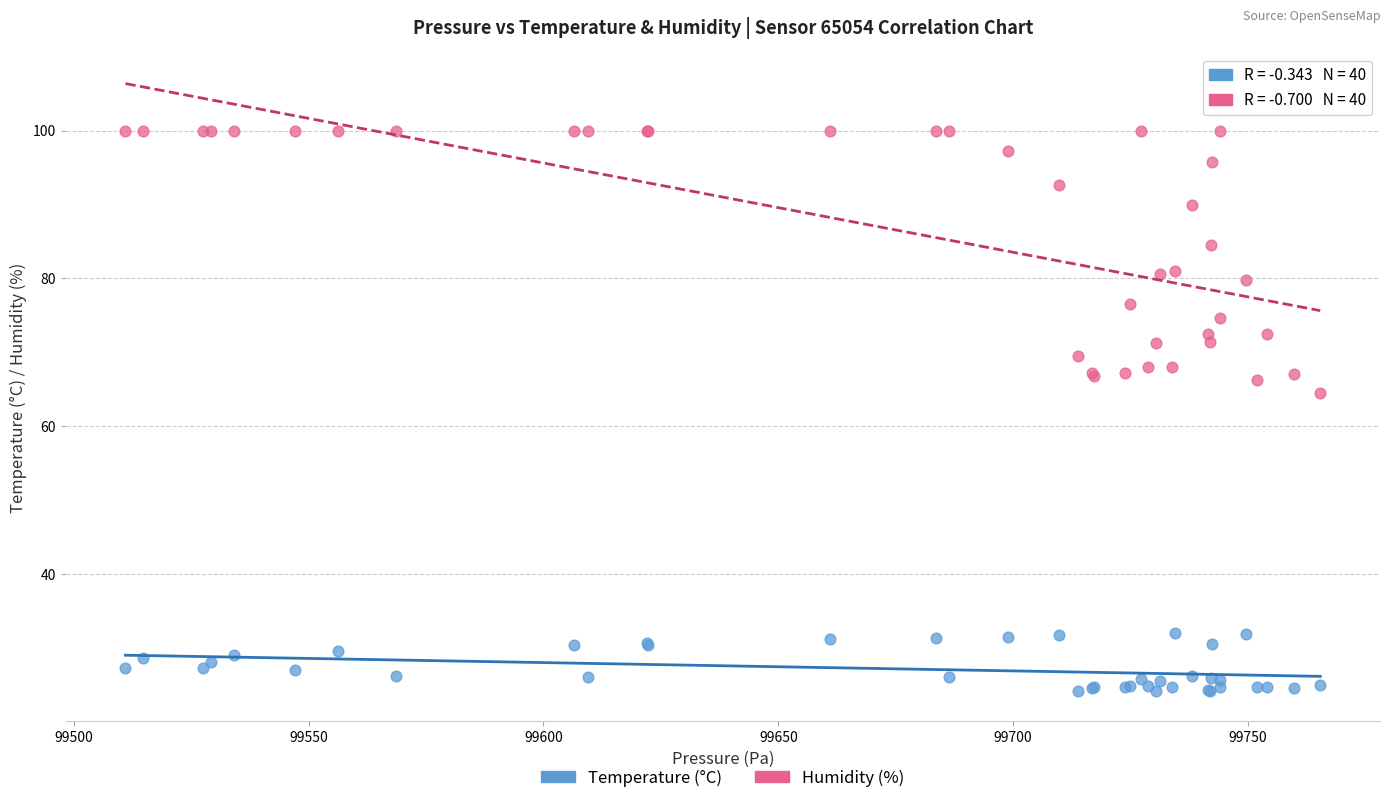

Which series reaches the minimum Y coordinate?

Temperature (°C)